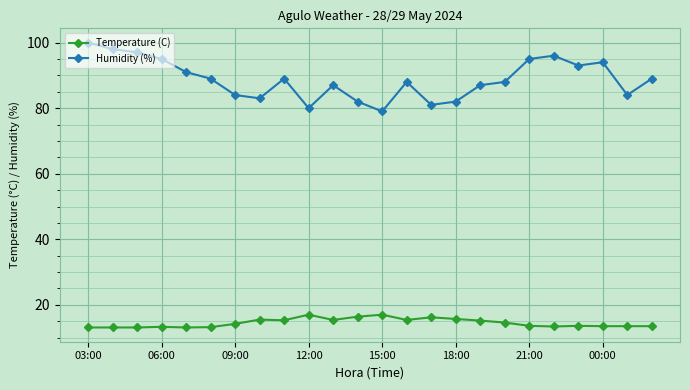

What is the value of the Humidity (%) point at the 14th from the left?

88.0